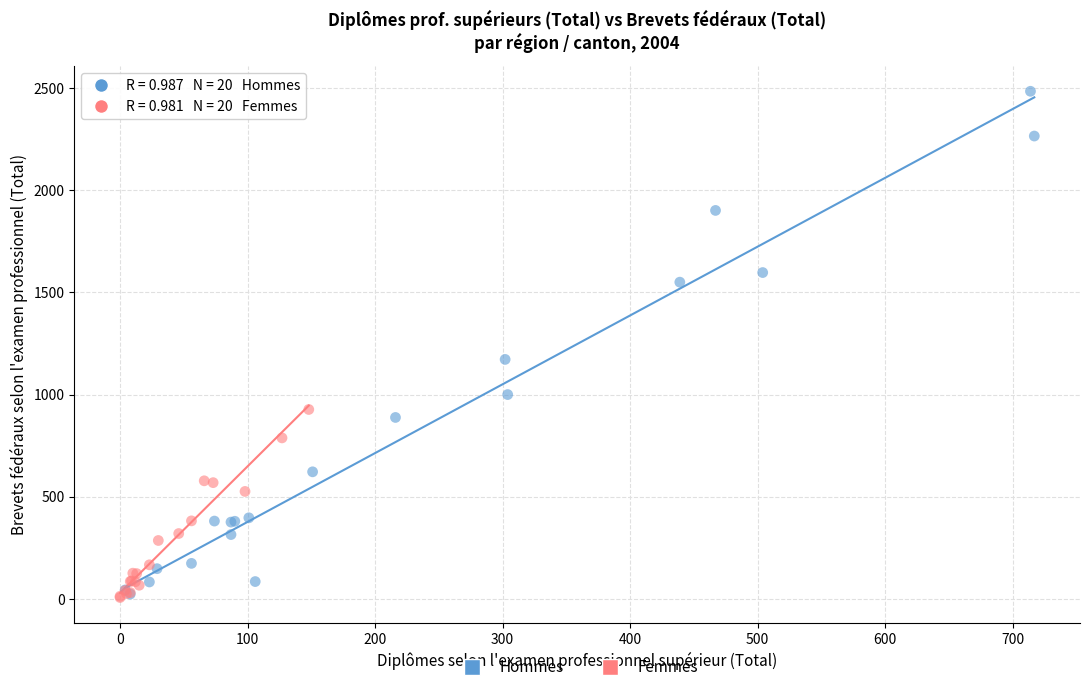

Which series has the widest spread of Y values?

Hommes